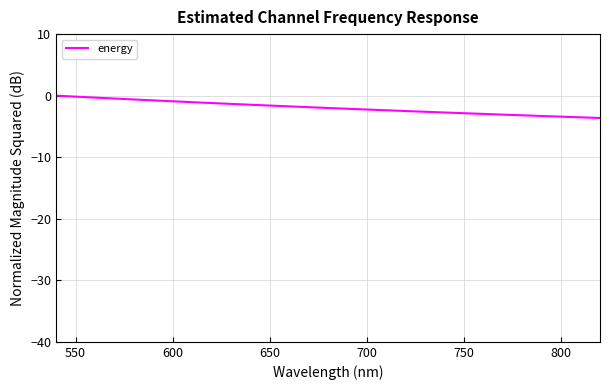

What is the difference between the maximum and minimum values?

3.6